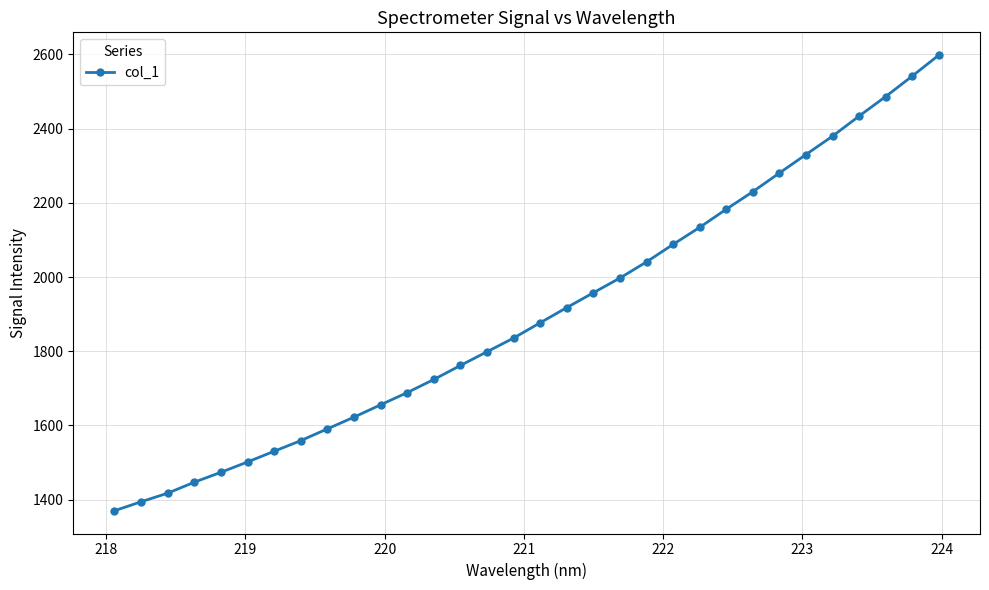

True or false: the data has more than 2 interior local peaks.

False